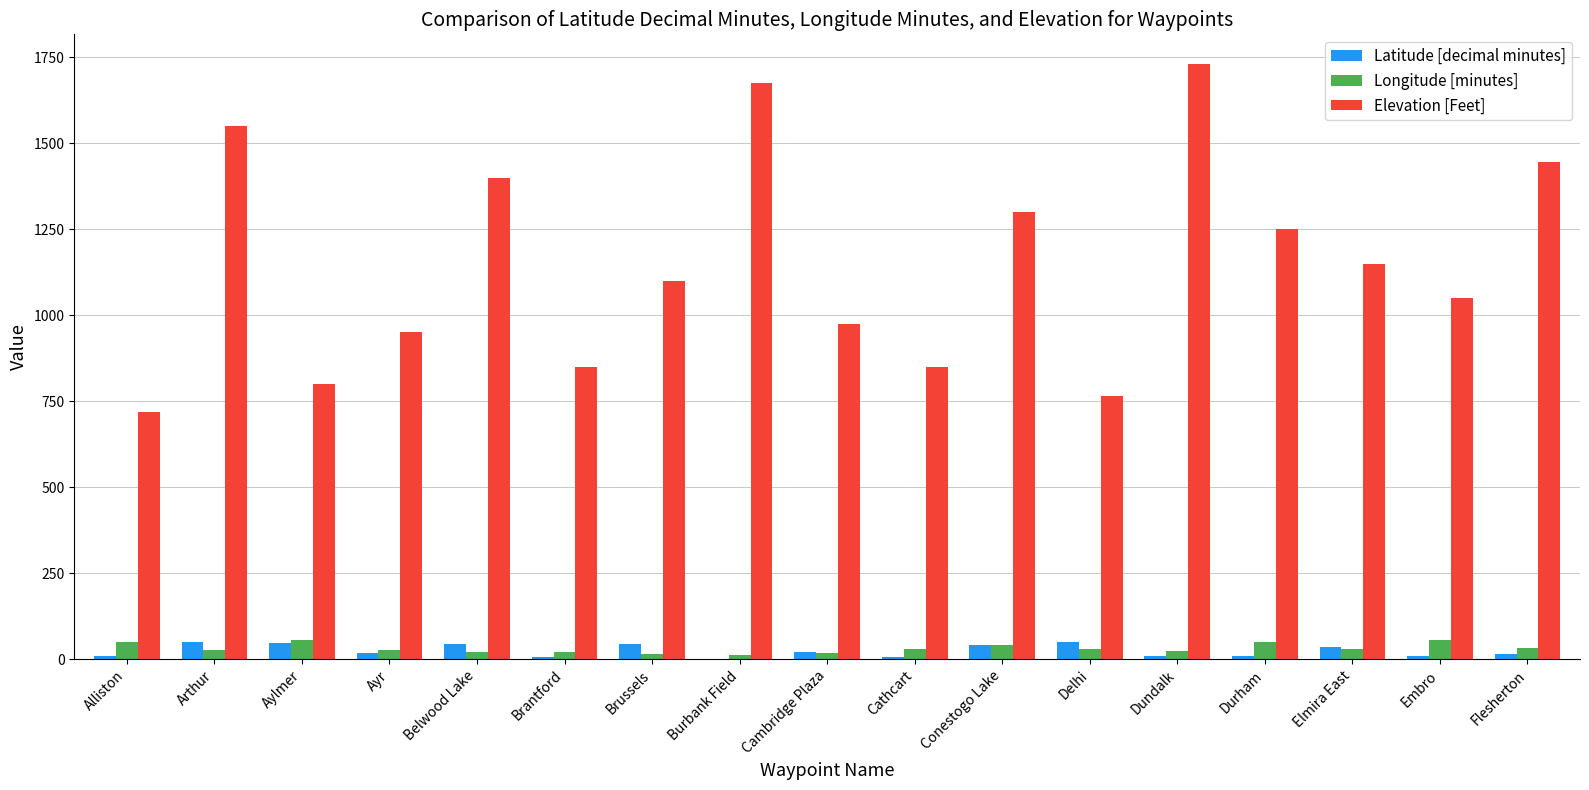

Is the value of Longitude [minutes] at Elmira East greater than the value of Elevation [Feet] at Ayr?

No